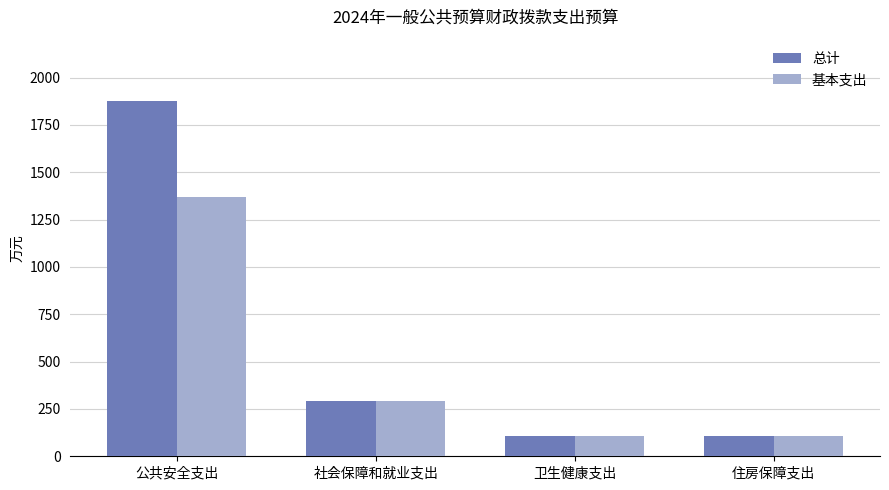

Which series has the largest total across all categories?

总计